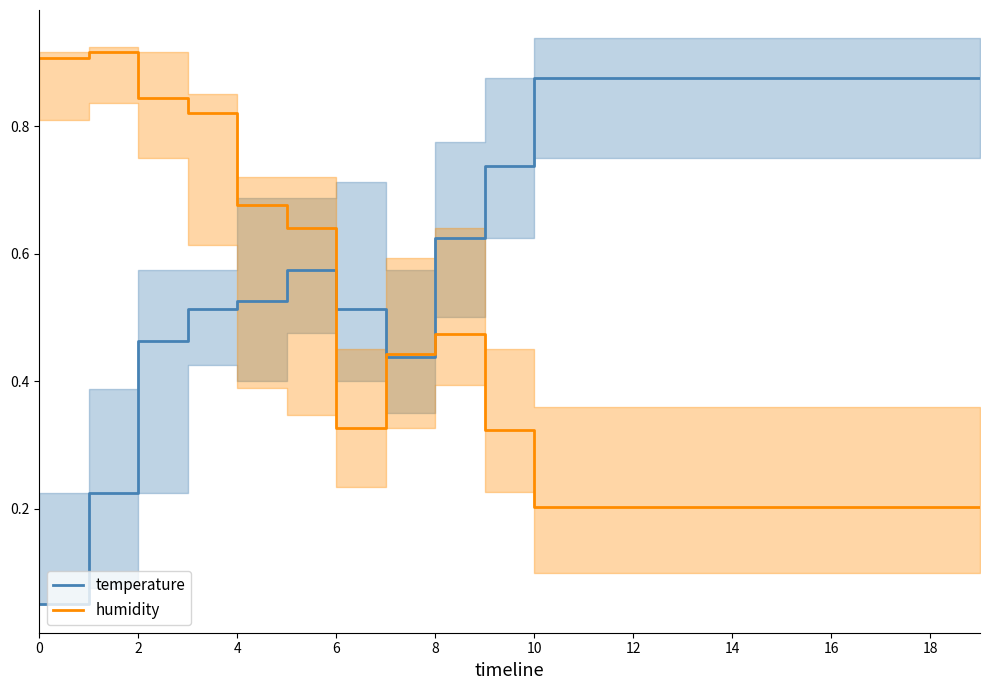

Is this an area chart (filled region under the line)?

No